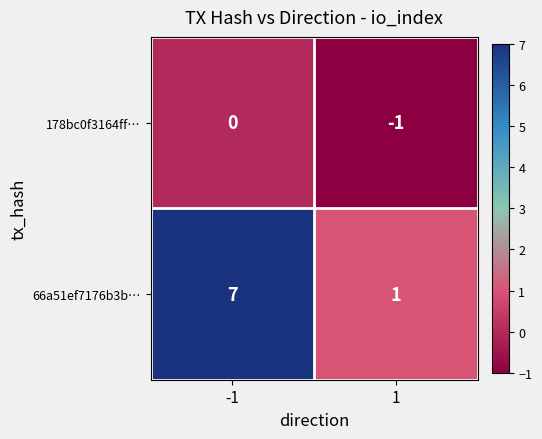

What is the highest value of the 66a51ef7176b3b… series?

7